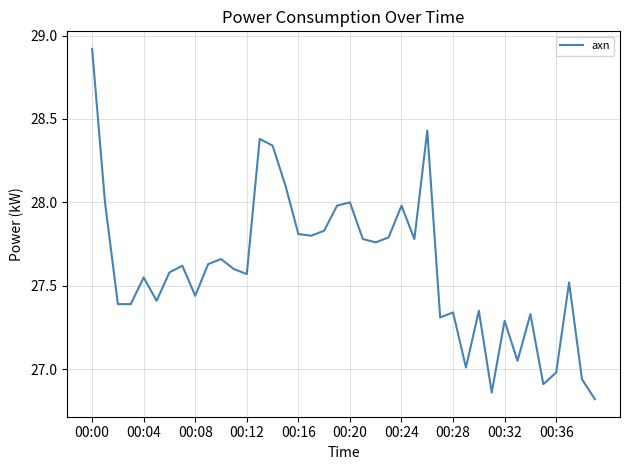

What is the maximum value shown in the chart?

28.9